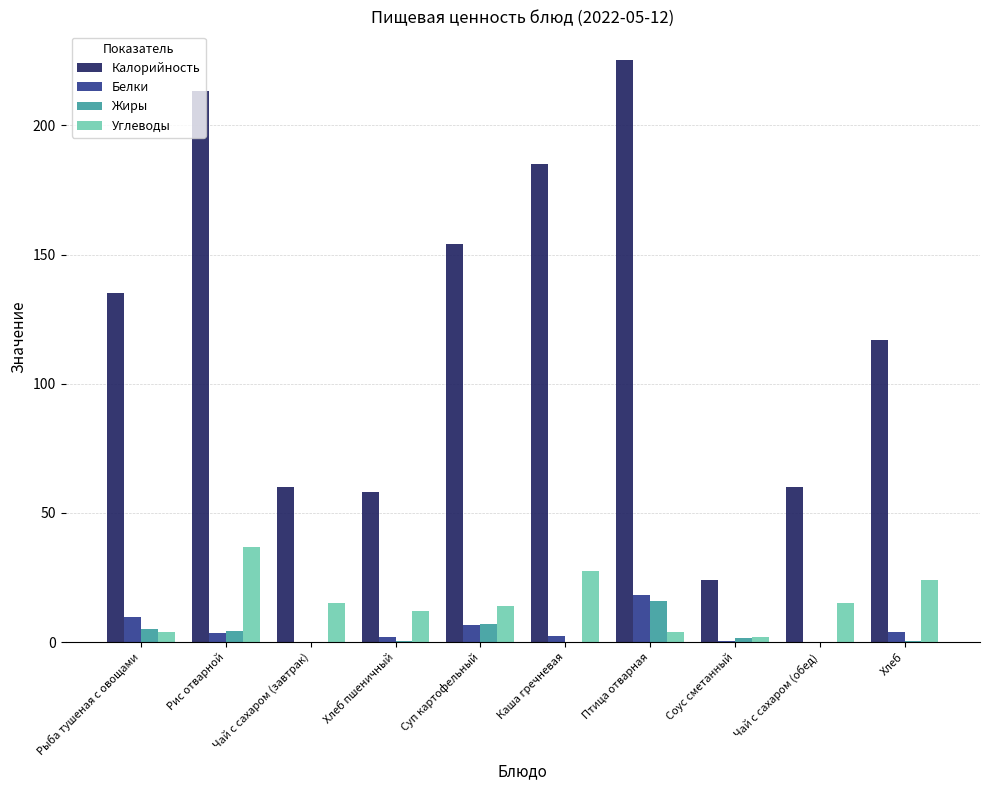

How many groups of bars are there?

10